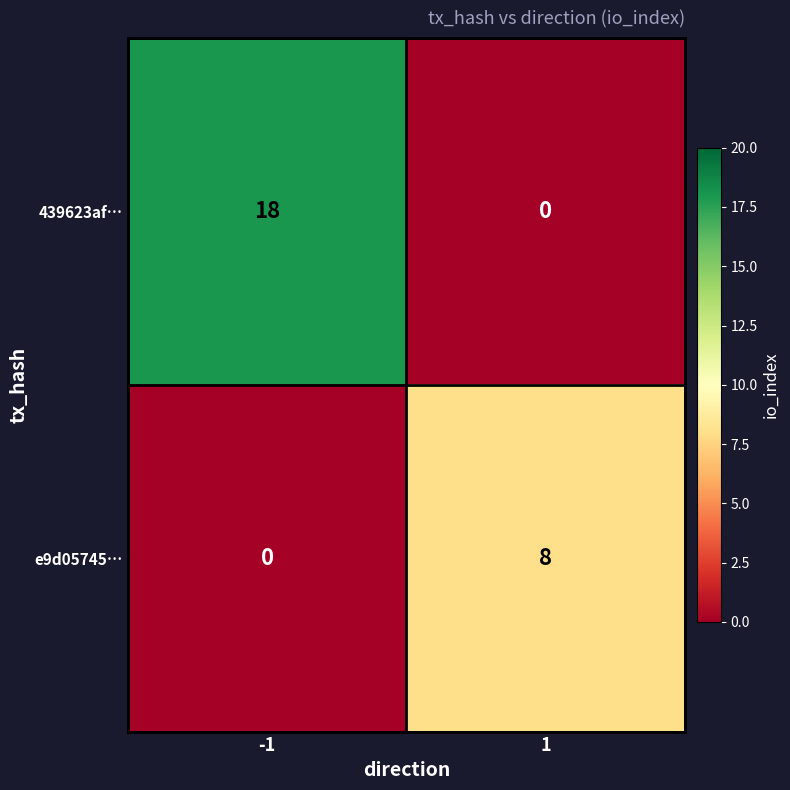

Reading left to right, list all the values displayed in this chart.

439623af…: 18	0
e9d05745…: 0	8